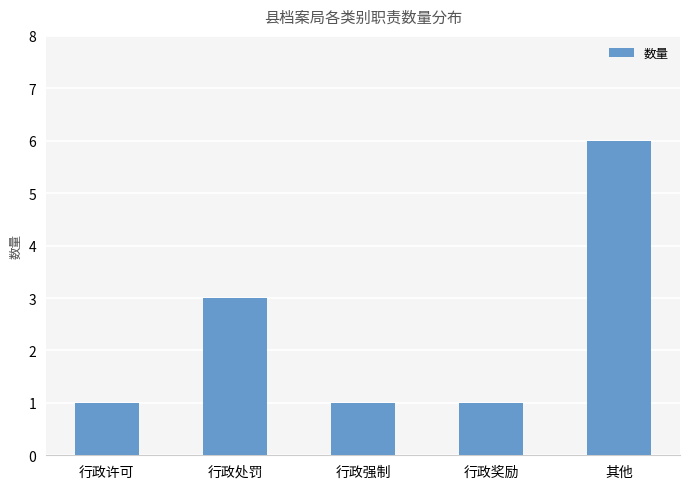

At which label is the value closest to 3?

行政处罚